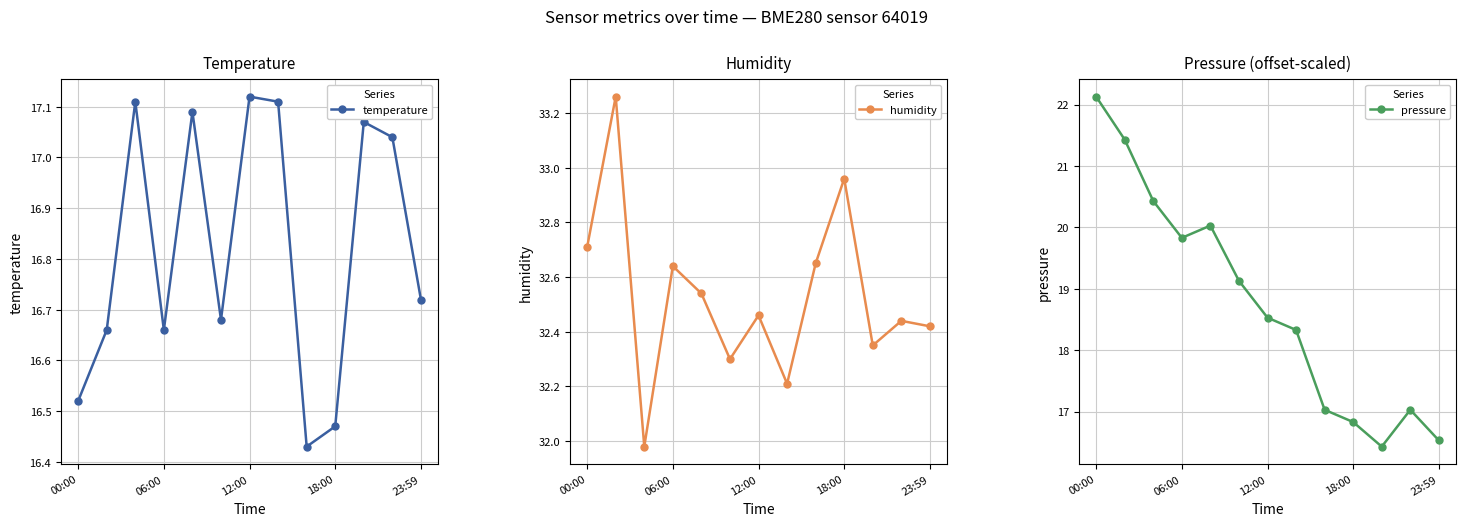

Which category has the lowest value in the pressure series?

10